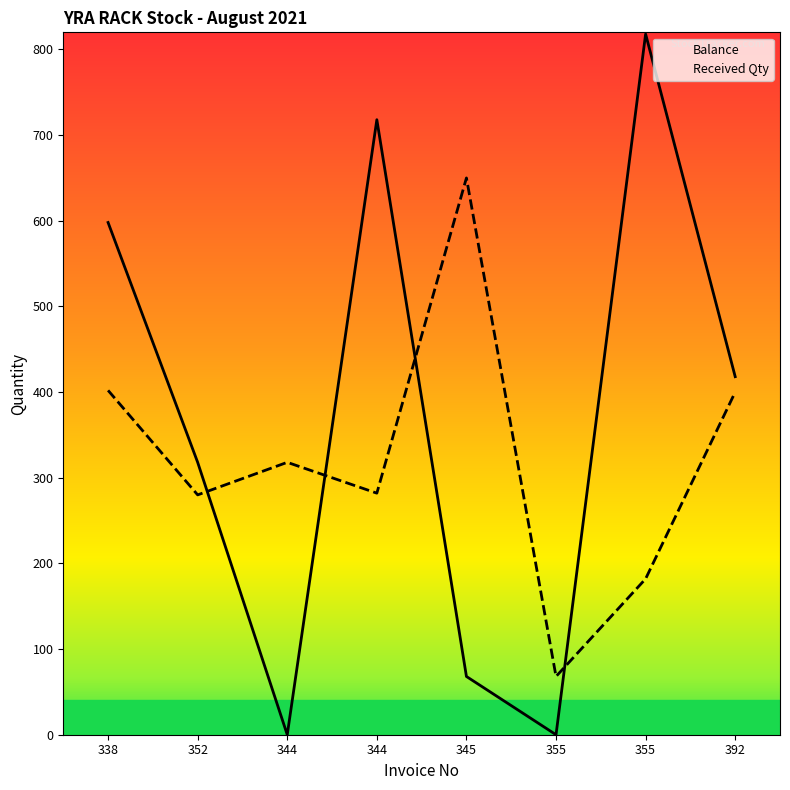

How many positive values are there?

6